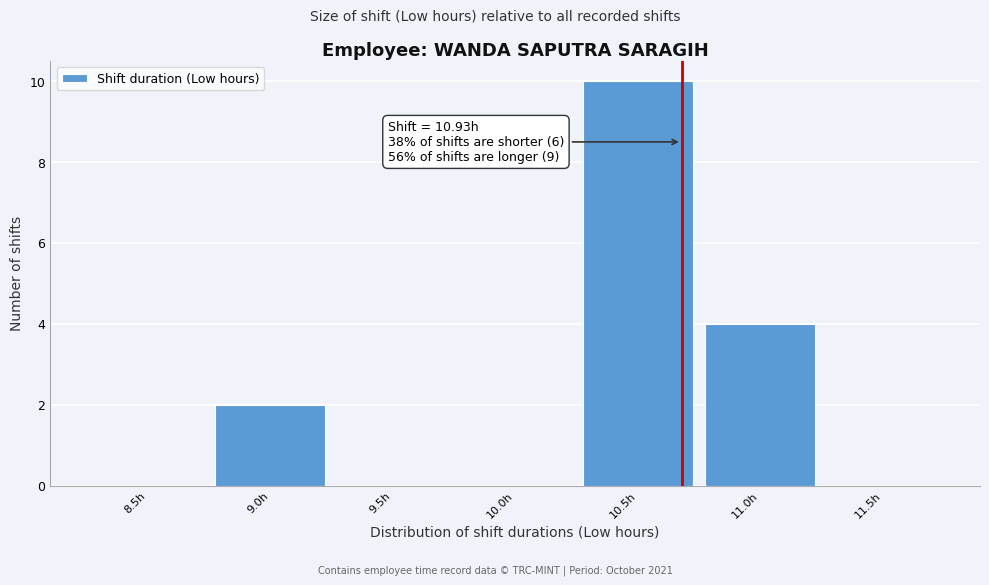

Reading right to left, transcribe all the data shown in this chart.

11.5h=0	11.0h=4	10.5h=10	10.0h=0	9.5h=0	9.0h=2	8.5h=0